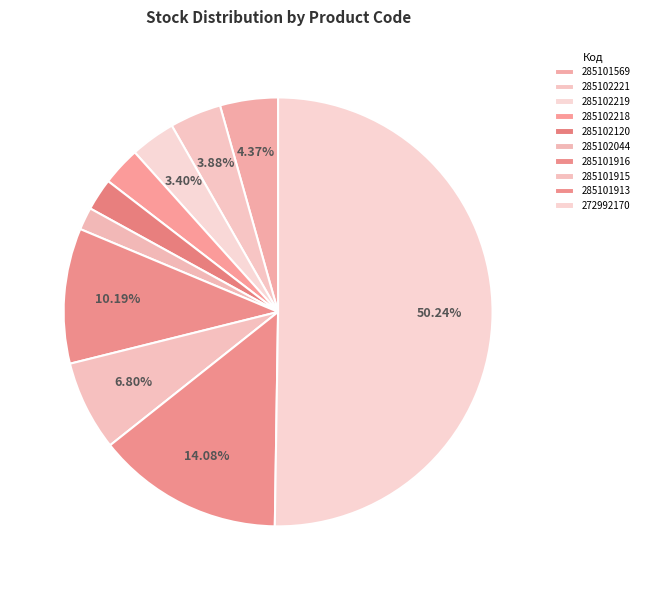

Is the sum of 285101916 and 285101569 greater than half?

No